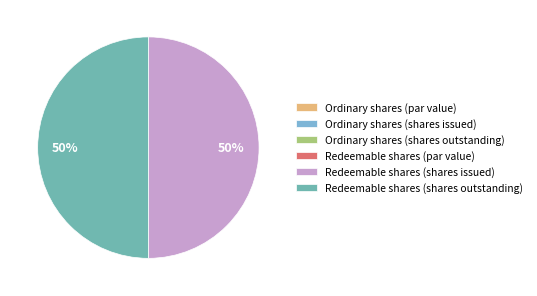

What percentage is the Redeemable shares (shares issued) slice, to the nearest percent?

50%